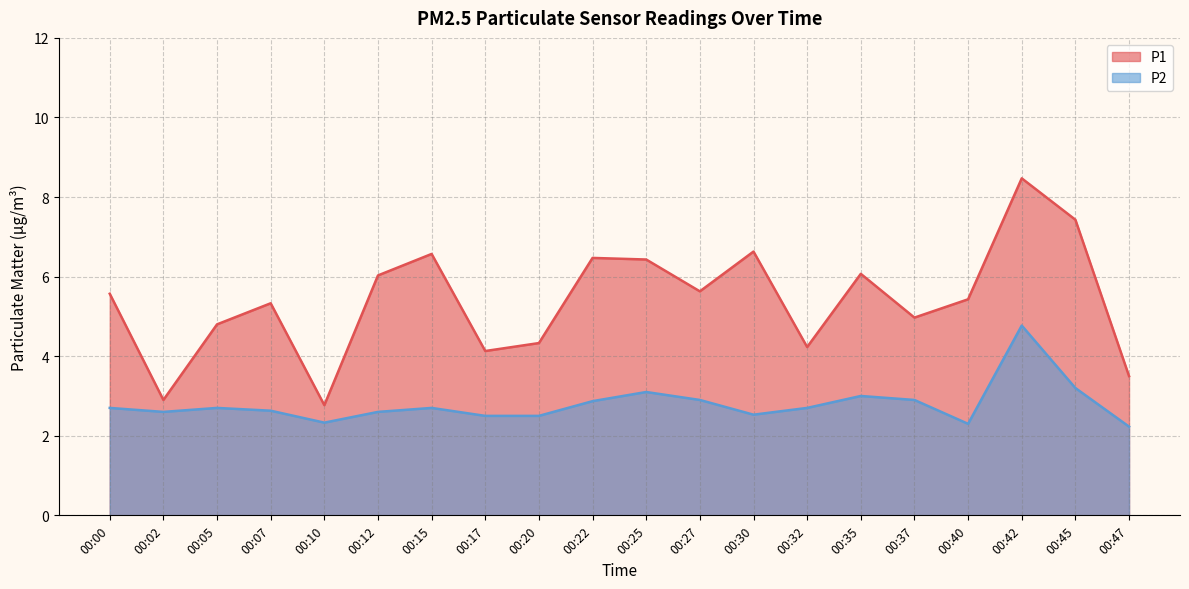

Where is P1 nearest to the value 5?

00:37